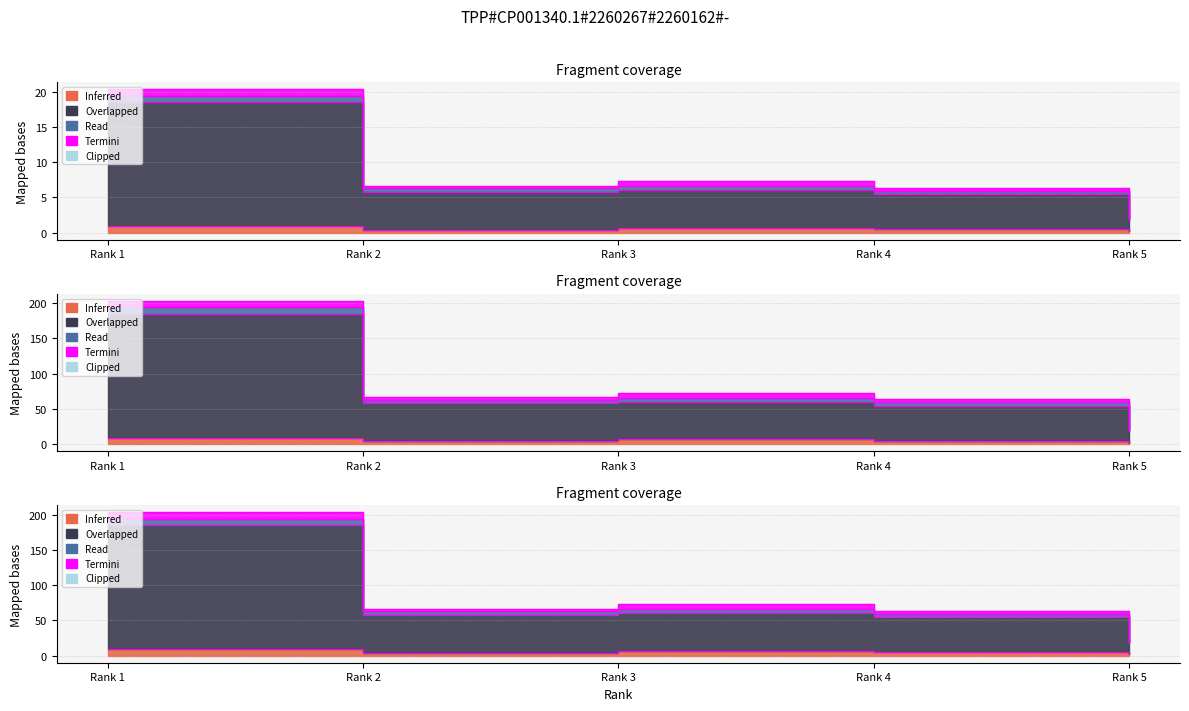

Does the chart display data point markers on the line(s)?

No